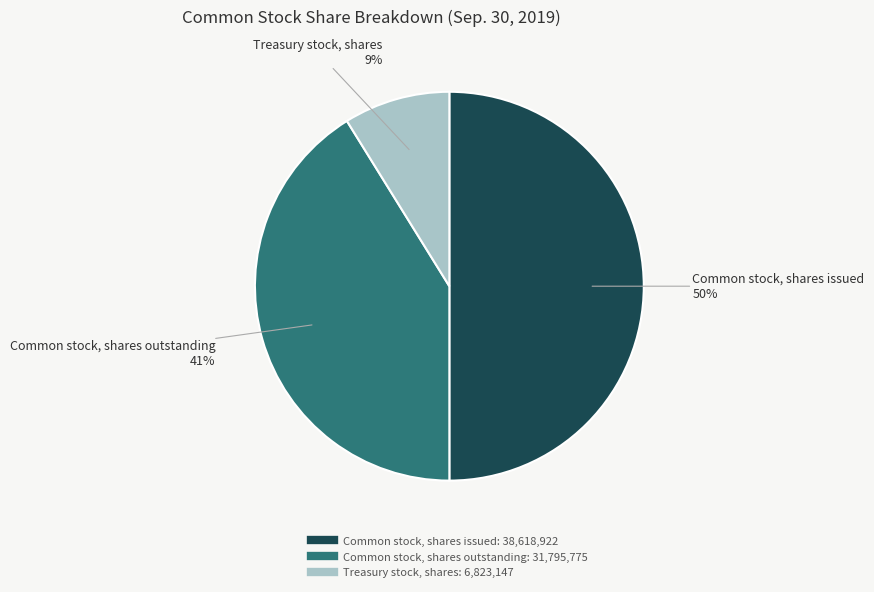

Which slice is the smallest?

Treasury stock, shares